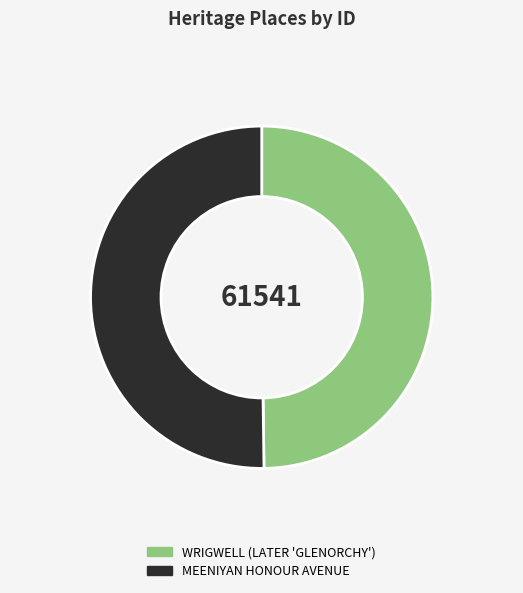

Count the number of slices in the pie.

2